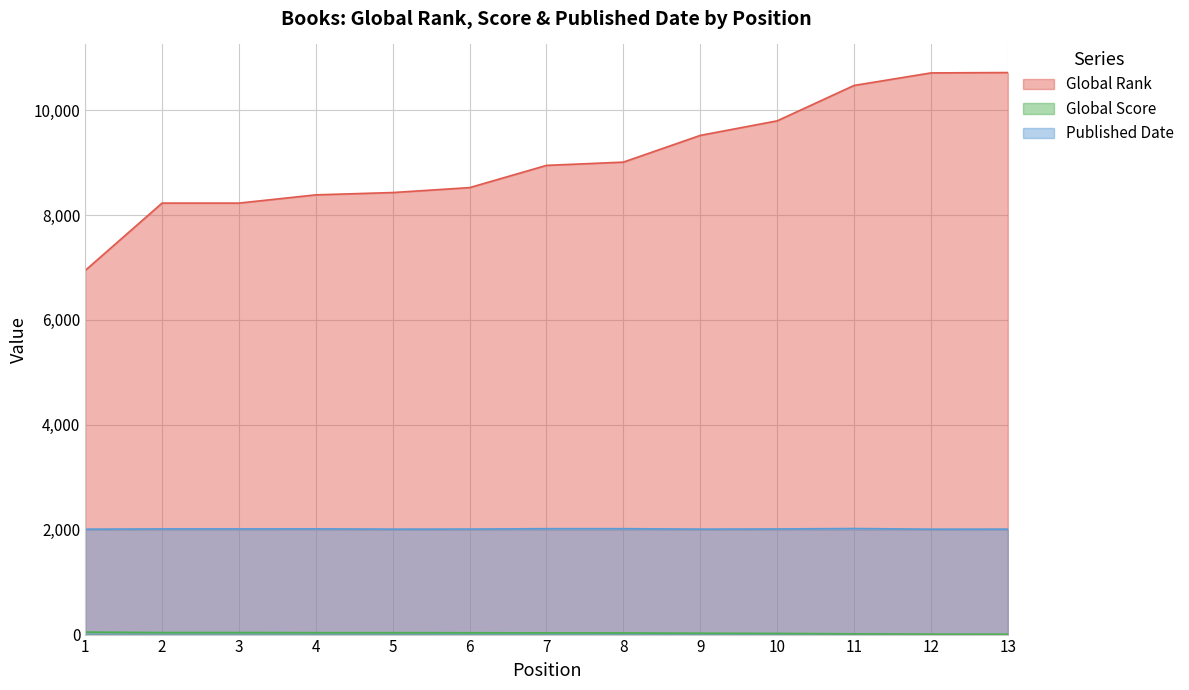

Reading left to right, list all the values displayed in this chart.

Global Rank: 1=6942	2=8227	3=8227	4=8384	5=8428	6=8522	7=8946	8=9008	9=9518	10=9795	11=10470	12=10709	13=10716
Global Score: 1=48	2=39	3=39	4=37	5=37	6=35	7=33	8=32	9=26	10=22	11=14	12=8	13=7
Published Date: 1=2010	2=2015	3=2015	4=2016	5=2011	6=2012	7=2019	8=2019	9=2011	10=2014	11=2022	12=2010	13=2011